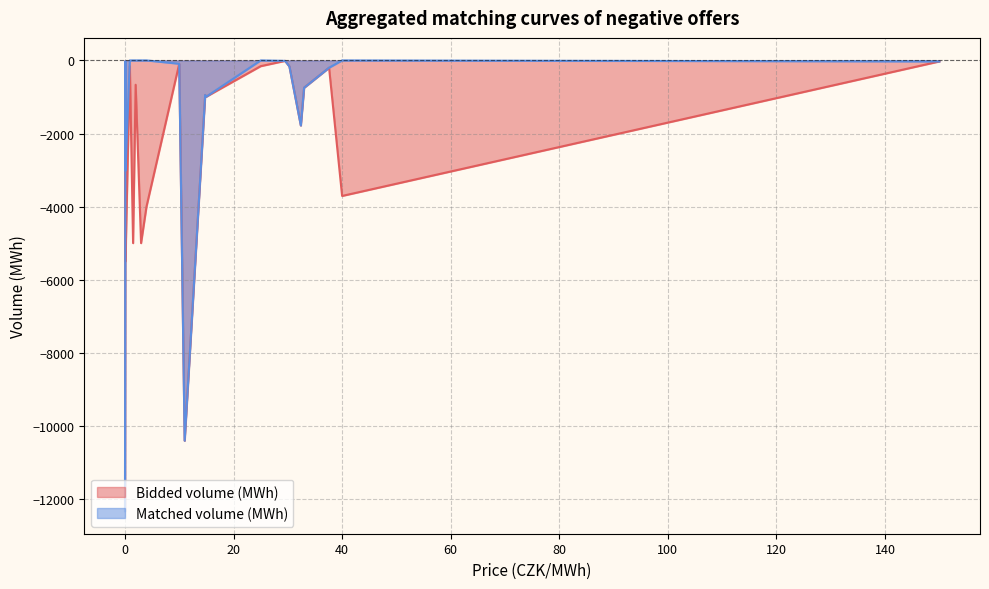

At 30.3, list the series in order from smallest to largest.

Bidded volume (MWh), Matched volume (MWh)